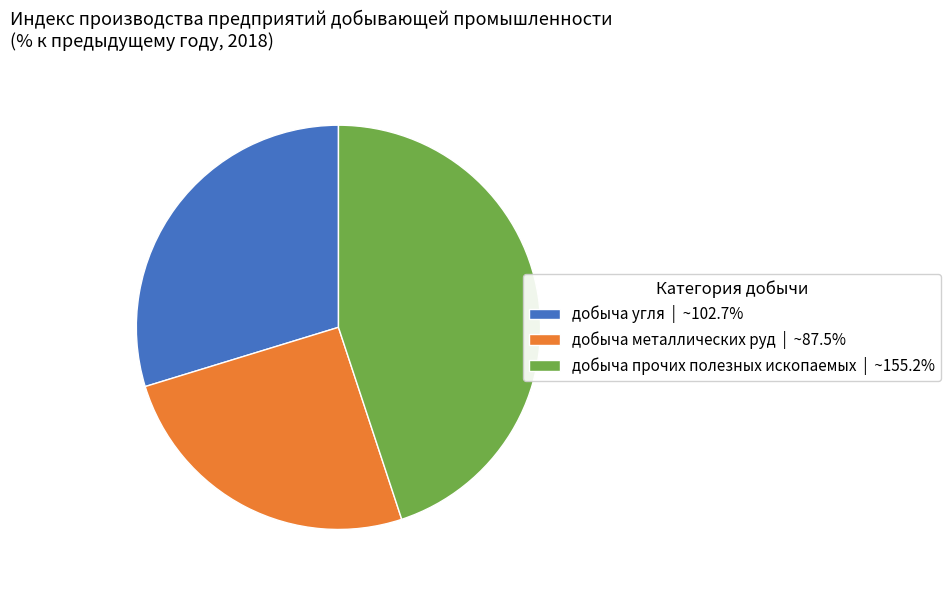

Do добыча прочих полезных ископаемых | ~155.2% and добыча угля | ~102.7% together represent more than half of the pie?

Yes